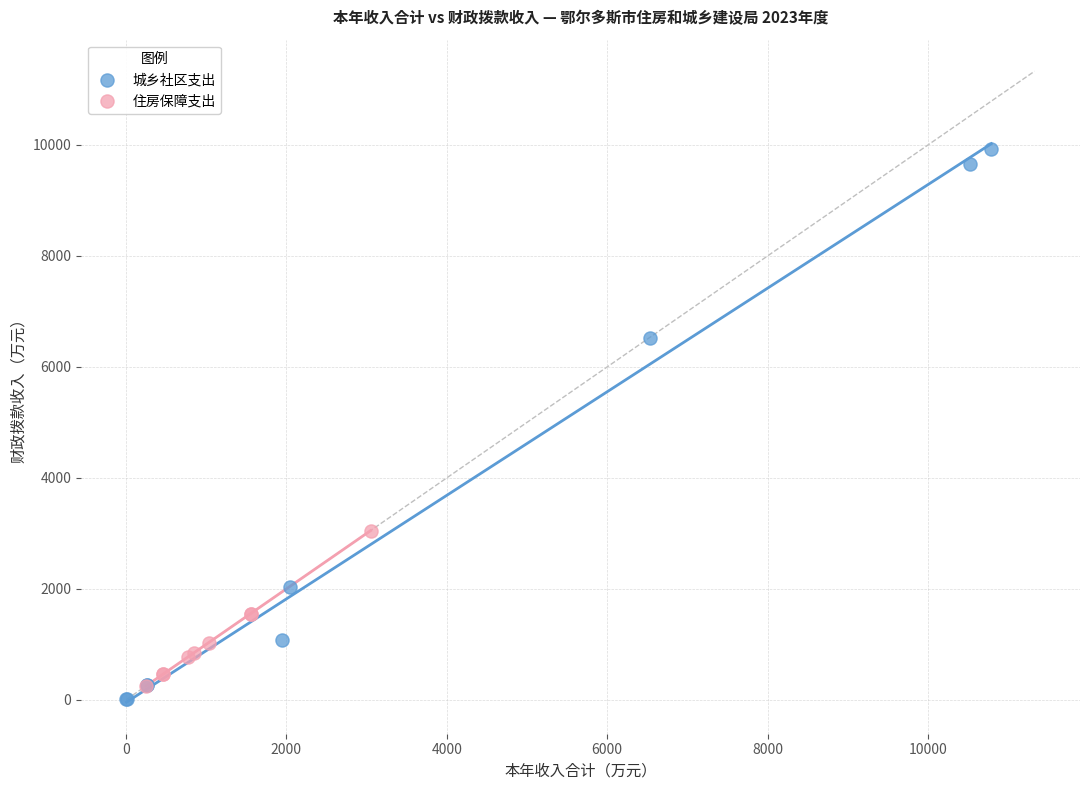

Which series has the widest spread of Y values?

城乡社区支出